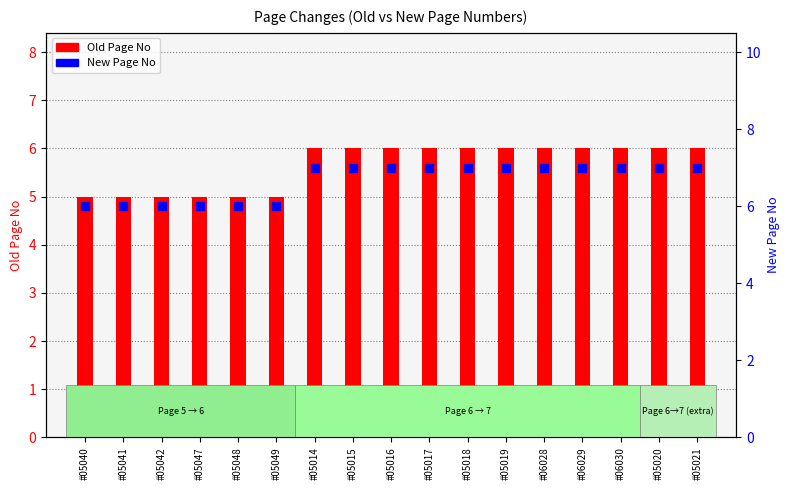

Which series has the widest spread of Y values?

Old Page No